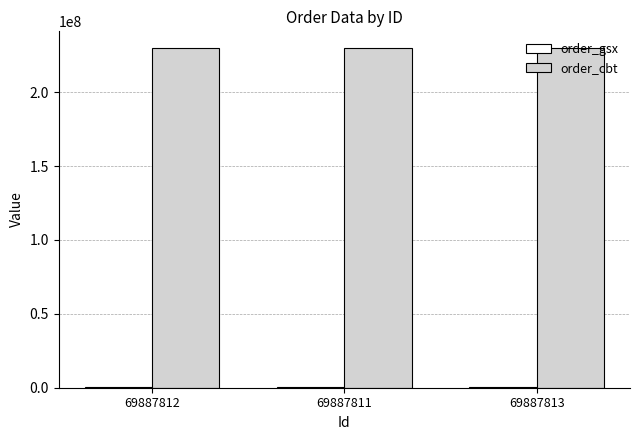

What is the greatest value displayed?

229755112